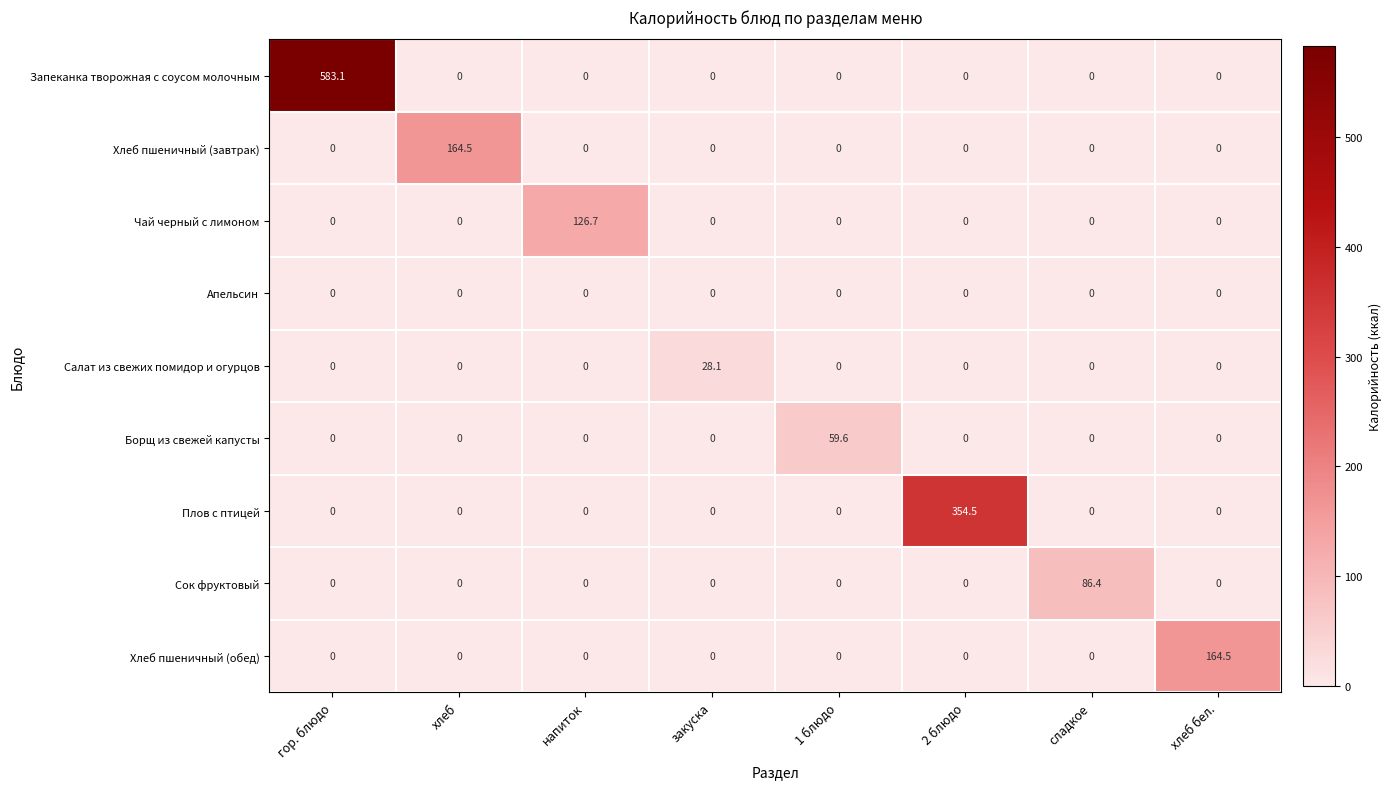

Which series changed the most between хлеб and 1 блюдо?

Хлеб пшеничный (завтрак)